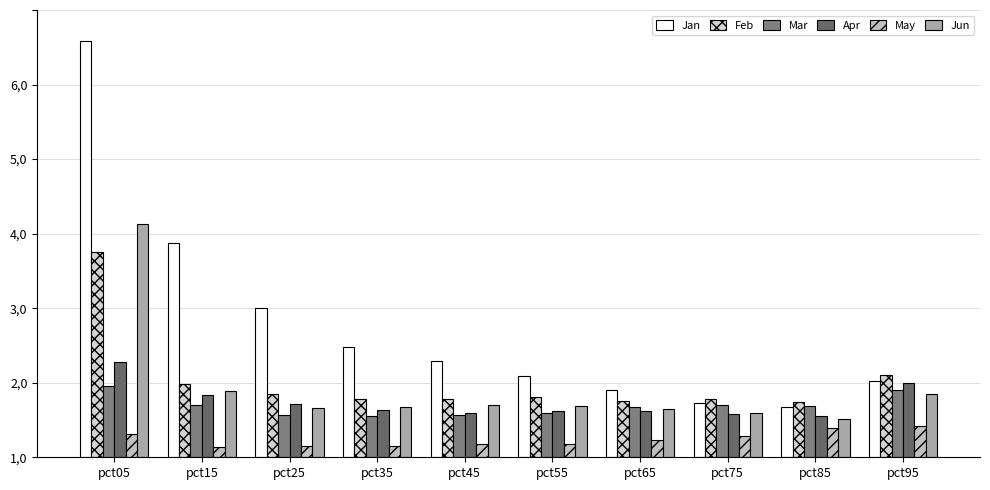

List the series in order of their peak value, highest first.

Jan, Jun, Feb, Apr, Mar, May